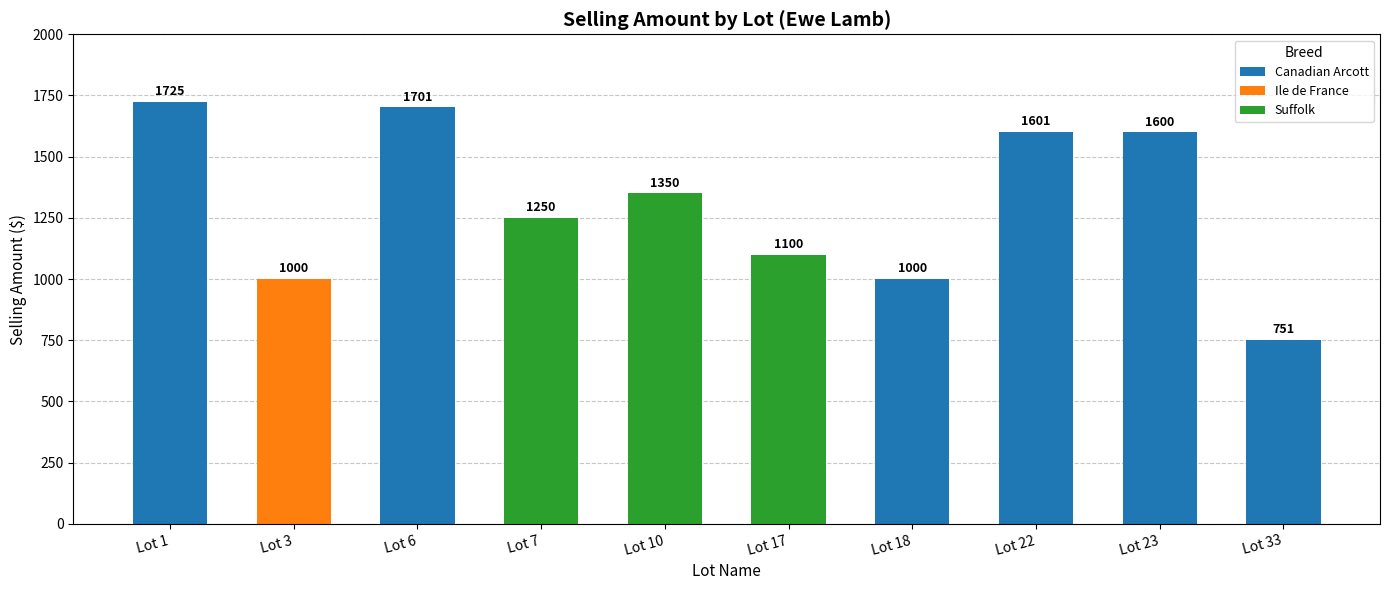

What is the smallest value displayed?

751